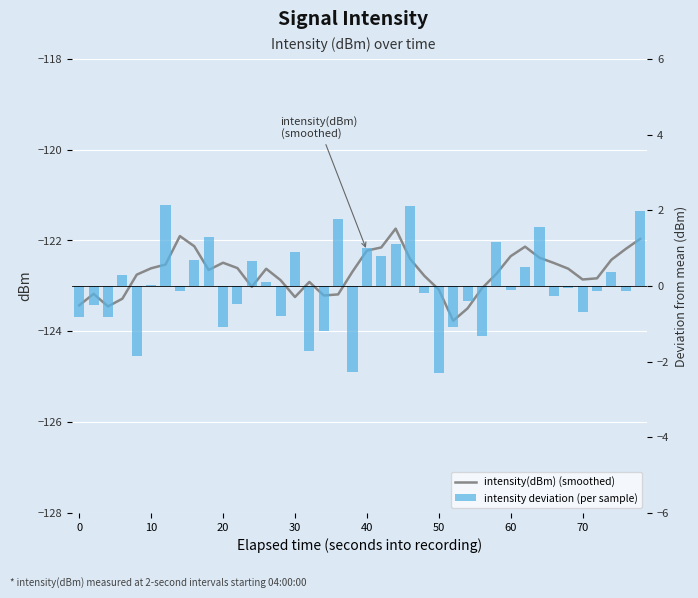

What is the difference between the second highest and minimum values in the intensity deviation (per sample) series?

4.4